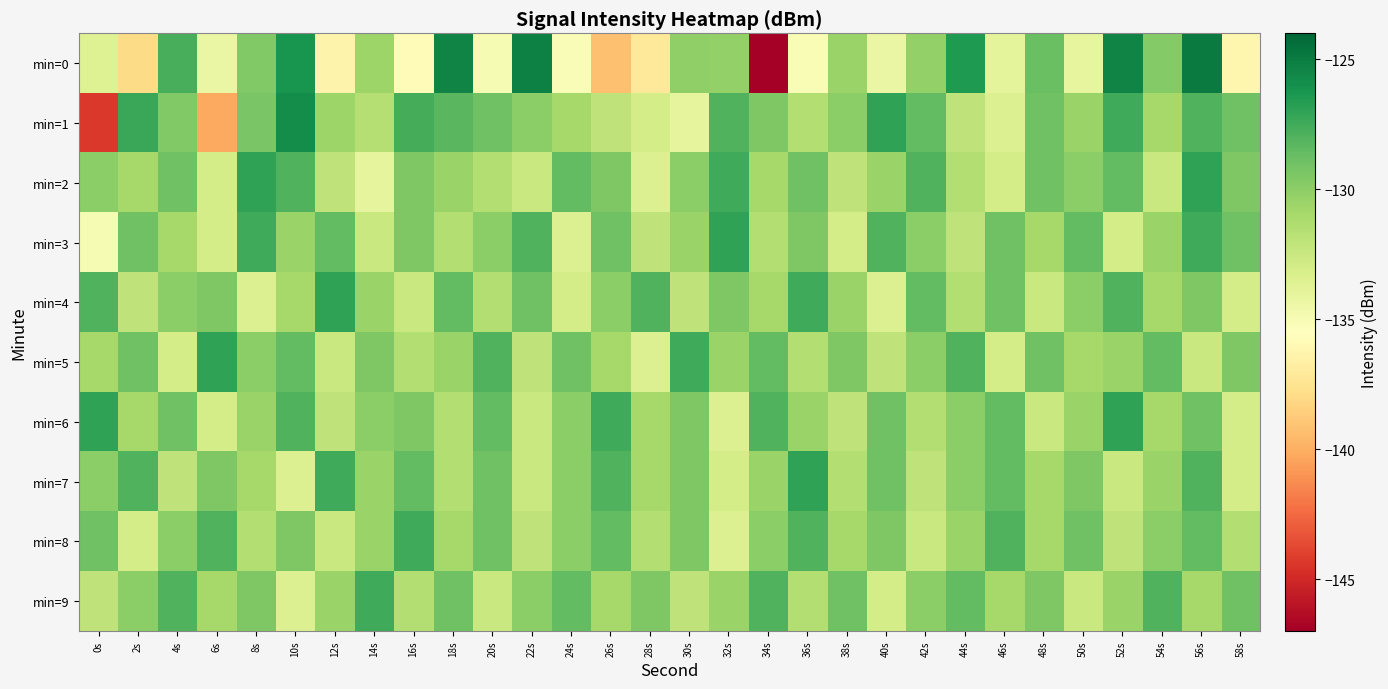

Reading left to right, what are all the values shown in this chart?

min=0: 0s=-133.5	2s=-137.9	4s=-127.7	6s=-134.2	8s=-129.6	10s=-126.2	12s=-136.3	14s=-130.6	16s=-135.7	18s=-125.4	20s=-135.0	22s=-125.2	24s=-135.2	26s=-139.2	28s=-137.2	30s=-130.1	32s=-130.2	34s=-146.9	36s=-135.1	38s=-130.5	40s=-134.3	42s=-130.2	44s=-126.4	46s=-133.9	48s=-128.8	50s=-134.1	52s=-125.4	54s=-129.7	56s=-124.9	58s=-136.2
min=1: 0s=-144.4	2s=-127.3	4s=-129.6	6s=-140.3	8s=-129.4	10s=-125.9	12s=-130.6	14s=-131.6	16s=-127.7	18s=-128.3	20s=-129.0	22s=-130.0	24s=-131.0	26s=-132.0	28s=-133.0	30s=-134.0	32s=-128.0	34s=-129.5	36s=-131.5	38s=-130.0	40s=-127.0	42s=-128.5	44s=-132.0	46s=-133.5	48s=-129.0	50s=-130.5	52s=-127.5	54s=-131.0	56s=-128.0	58s=-129.0
min=2: 0s=-130.0	2s=-131.0	4s=-129.0	6s=-133.0	8s=-127.0	10s=-128.0	12s=-132.0	14s=-134.0	16s=-129.5	18s=-130.5	20s=-131.5	22s=-132.5	24s=-128.5	26s=-129.5	28s=-133.5	30s=-130.0	32s=-127.5	34s=-131.0	36s=-129.0	38s=-132.0	40s=-130.5	42s=-128.0	44s=-131.5	46s=-133.0	48s=-129.0	50s=-130.0	52s=-128.5	54s=-132.5	56s=-127.0	58s=-129.5
min=3: 0s=-135.0	2s=-129.0	4s=-131.0	6s=-133.0	8s=-127.5	10s=-130.5	12s=-128.5	14s=-132.5	16s=-129.5	18s=-131.5	20s=-130.0	22s=-128.0	24s=-133.5	26s=-129.0	28s=-132.0	30s=-130.5	32s=-127.0	34s=-131.5	36s=-129.5	38s=-133.0	40s=-128.0	42s=-130.0	44s=-132.0	46s=-129.0	48s=-131.0	50s=-128.5	52s=-133.0	54s=-130.5	56s=-127.5	58s=-129.0
min=4: 0s=-128.0	2s=-132.0	4s=-130.0	6s=-129.5	8s=-133.5	10s=-131.0	12s=-127.0	14s=-130.5	16s=-132.5	18s=-128.5	20s=-131.5	22s=-129.0	24s=-133.0	26s=-130.0	28s=-128.0	30s=-132.0	32s=-129.5	34s=-131.0	36s=-127.5	38s=-130.5	40s=-133.5	42s=-128.5	44s=-131.5	46s=-129.0	48s=-132.5	50s=-130.0	52s=-128.0	54s=-131.0	56s=-129.5	58s=-133.0
min=5: 0s=-131.0	2s=-129.0	4s=-133.0	6s=-127.0	8s=-130.0	10s=-128.5	12s=-132.5	14s=-129.5	16s=-131.5	18s=-130.5	20s=-128.0	22s=-132.0	24s=-129.0	26s=-131.0	28s=-133.5	30s=-127.5	32s=-130.5	34s=-128.5	36s=-131.5	38s=-129.5	40s=-132.0	42s=-130.0	44s=-128.0	46s=-133.0	48s=-129.0	50s=-131.0	52s=-130.5	54s=-128.5	56s=-132.5	58s=-129.5
min=6: 0s=-127.0	2s=-131.0	4s=-129.0	6s=-133.0	8s=-130.5	10s=-128.0	12s=-132.0	14s=-130.0	16s=-129.5	18s=-131.5	20s=-128.5	22s=-132.5	24s=-130.0	26s=-127.5	28s=-131.0	30s=-129.5	32s=-133.5	34s=-128.0	36s=-130.5	38s=-132.0	40s=-129.0	42s=-131.5	44s=-130.0	46s=-128.5	48s=-132.5	50s=-130.5	52s=-127.0	54s=-131.0	56s=-129.0	58s=-133.0
min=7: 0s=-130.0	2s=-128.0	4s=-132.0	6s=-129.5	8s=-131.0	10s=-133.5	12s=-127.5	14s=-130.5	16s=-128.5	18s=-131.5	20s=-129.0	22s=-132.5	24s=-130.0	26s=-128.0	28s=-131.0	30s=-129.5	32s=-133.0	34s=-130.5	36s=-127.0	38s=-131.5	40s=-129.0	42s=-132.0	44s=-130.0	46s=-128.5	48s=-131.0	50s=-129.5	52s=-132.5	54s=-130.5	56s=-128.0	58s=-133.0
min=8: 0s=-129.0	2s=-133.0	4s=-130.0	6s=-128.0	8s=-131.5	10s=-129.5	12s=-132.5	14s=-130.5	16s=-127.5	18s=-131.0	20s=-129.0	22s=-132.0	24s=-130.0	26s=-128.5	28s=-131.5	30s=-129.5	32s=-133.5	34s=-130.0	36s=-128.0	38s=-131.0	40s=-129.5	42s=-132.5	44s=-130.5	46s=-128.0	48s=-131.0	50s=-129.0	52s=-132.0	54s=-130.0	56s=-128.5	58s=-131.5
min=9: 0s=-132.0	2s=-130.0	4s=-128.0	6s=-131.0	8s=-129.5	10s=-133.5	12s=-130.5	14s=-127.5	16s=-131.5	18s=-129.0	20s=-132.5	22s=-130.0	24s=-128.5	26s=-131.0	28s=-129.5	30s=-132.0	32s=-130.5	34s=-128.0	36s=-131.5	38s=-129.0	40s=-133.0	42s=-130.0	44s=-128.5	46s=-131.0	48s=-129.5	50s=-132.5	52s=-130.5	54s=-128.0	56s=-131.0	58s=-129.0